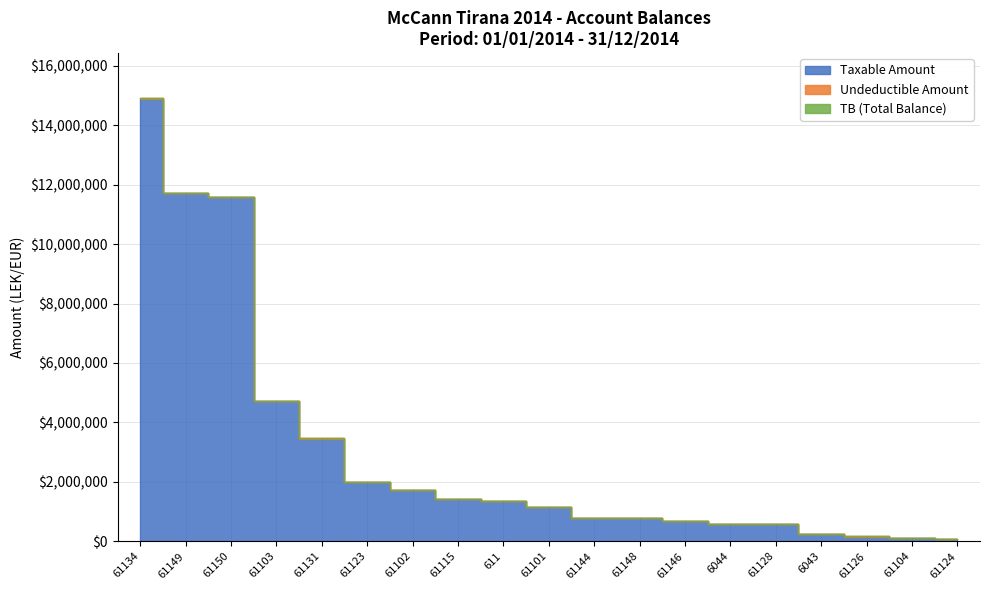

The value of Undeductible at 61104 is 30103.1. True or false?

False